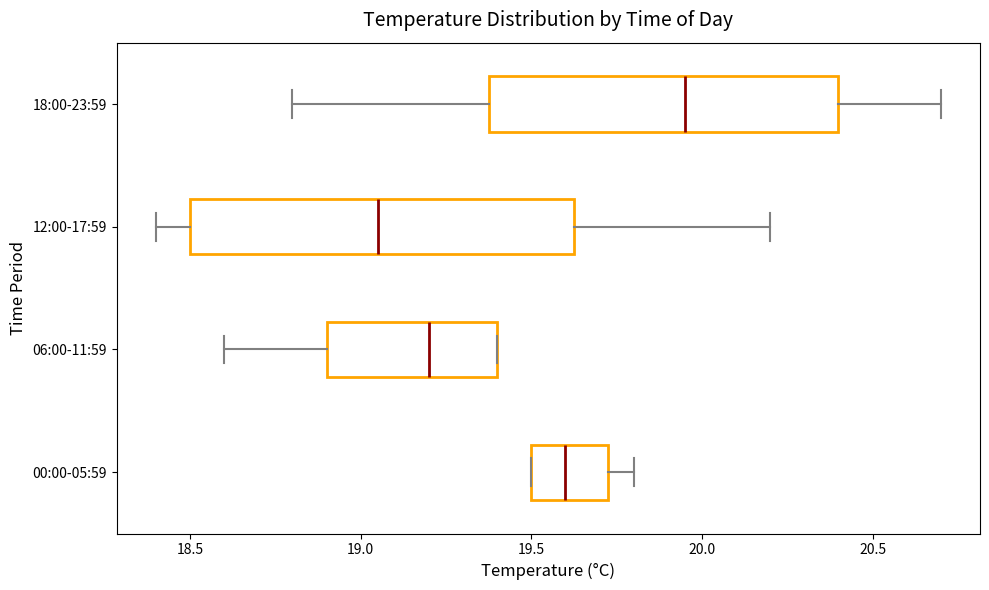

Comparing the boxes themselves (not the whiskers), which one is the widest?

12:00-17:59